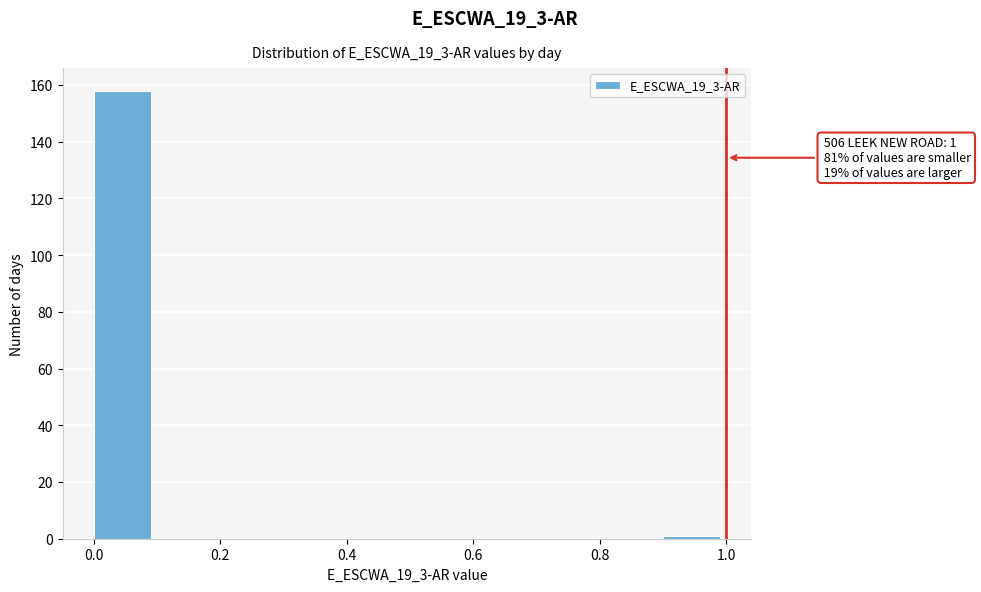

Which range on the x-axis has the tallest bar?

0.0 to 0.1